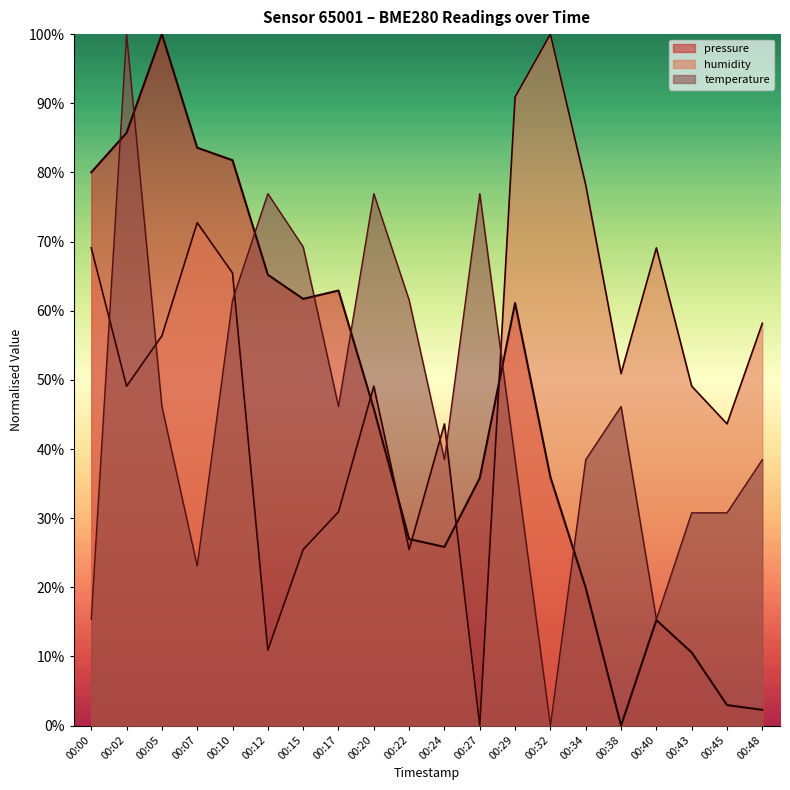

Which series has the largest range (max minus min)?

pressure